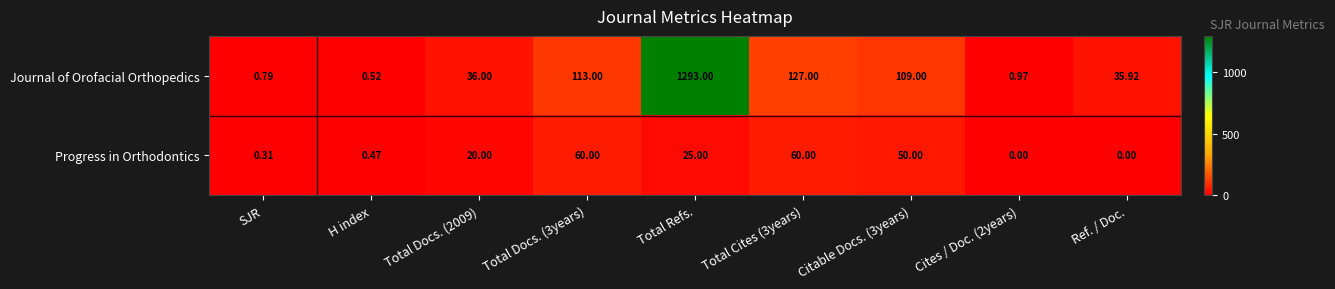

What is the total value across all series at Citable Docs. (3years)?

159.0